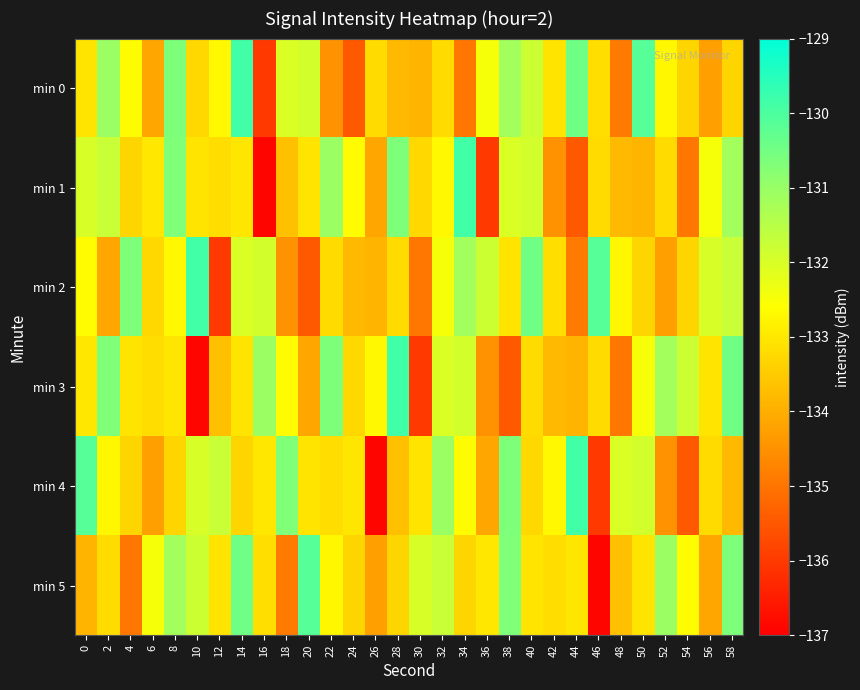

What is the total value across all series at 54?

-801.5